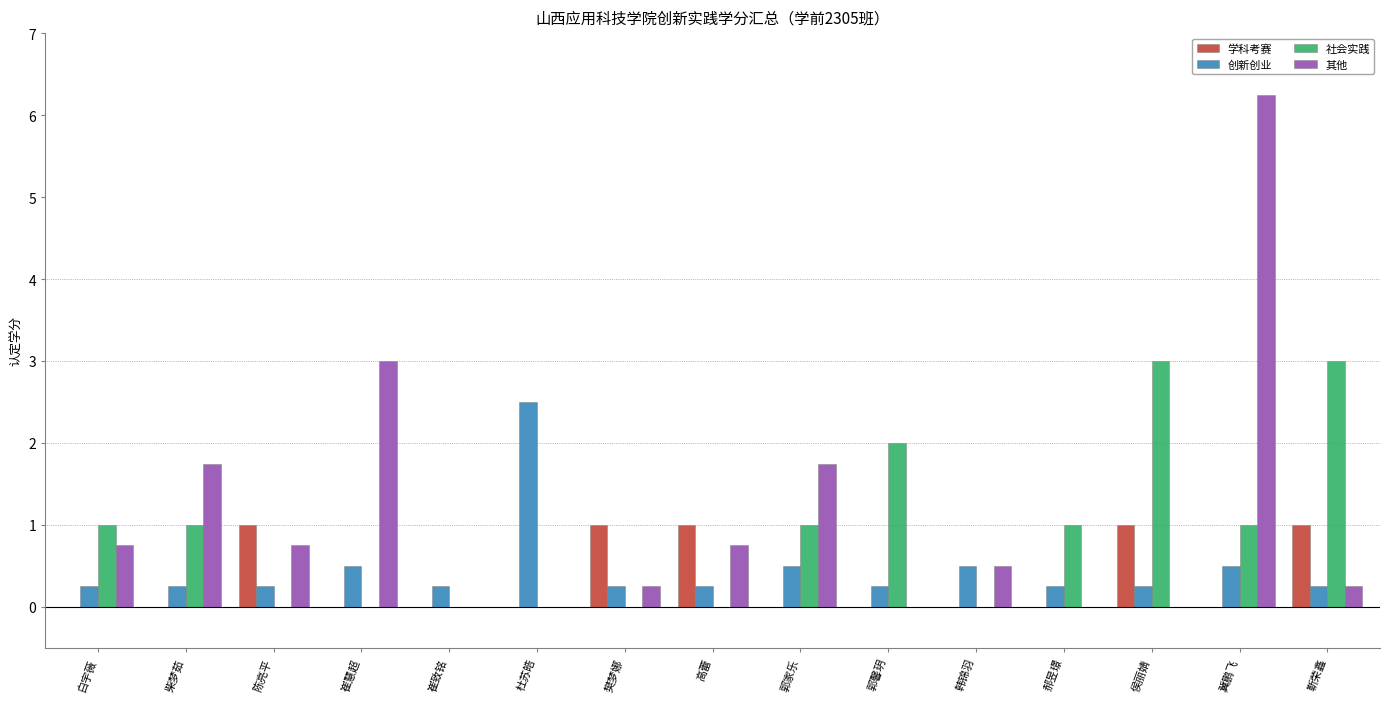

How many distinct data groups are displayed?

4